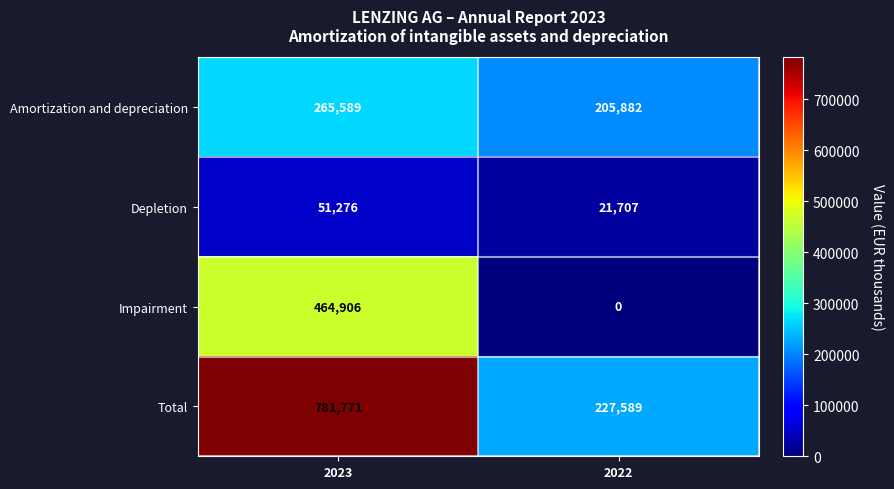

Which category has the highest value in the Amortization and depreciation series?

2023